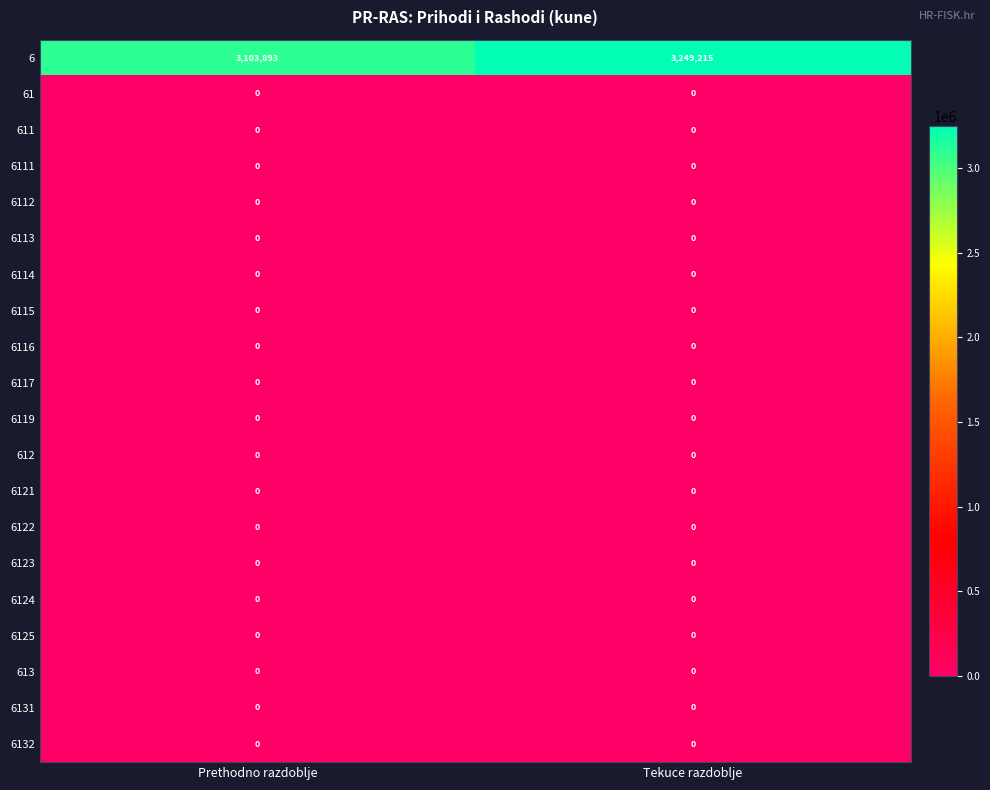

Count the number of categories in the chart.

2